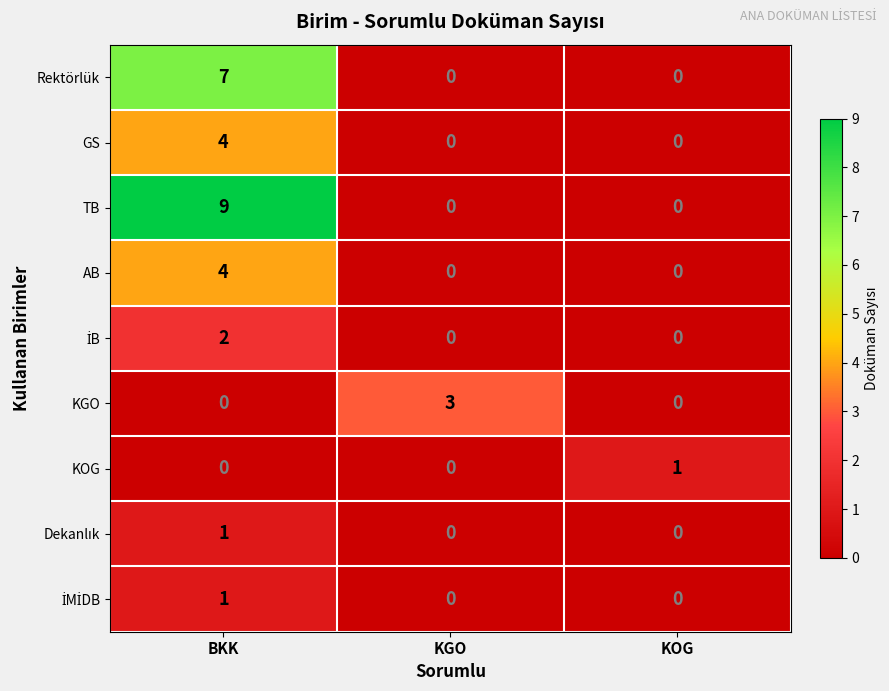

What is the sum of all Rektörlük values?

7